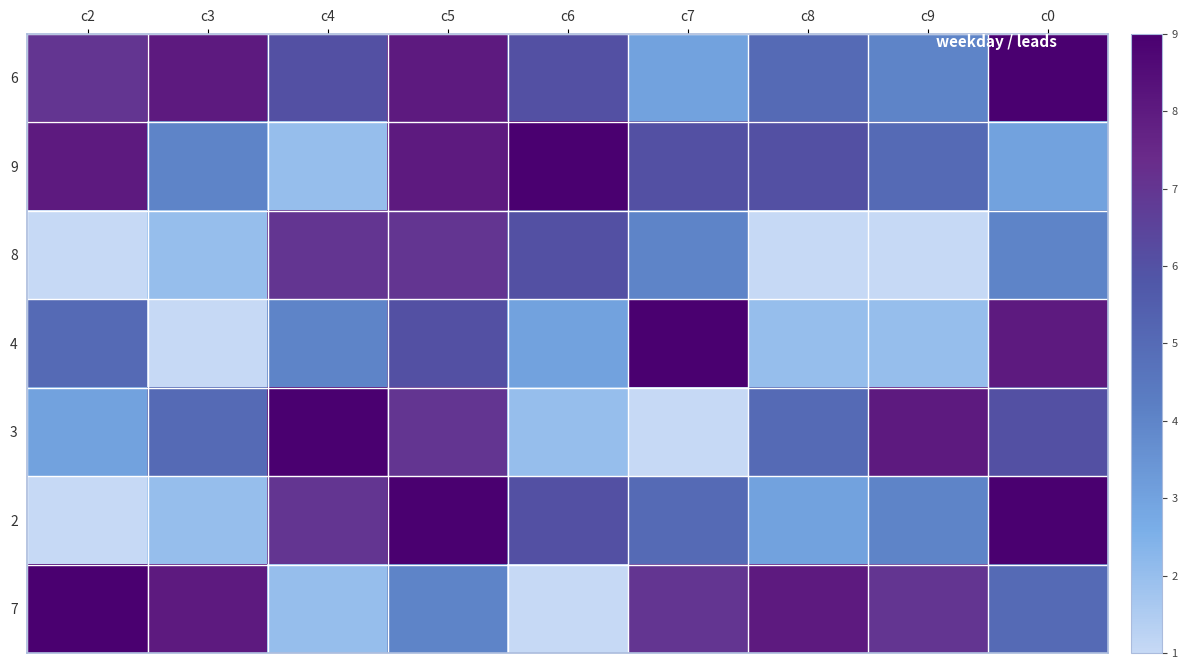

At which category is the sum across all series the highest?

c5